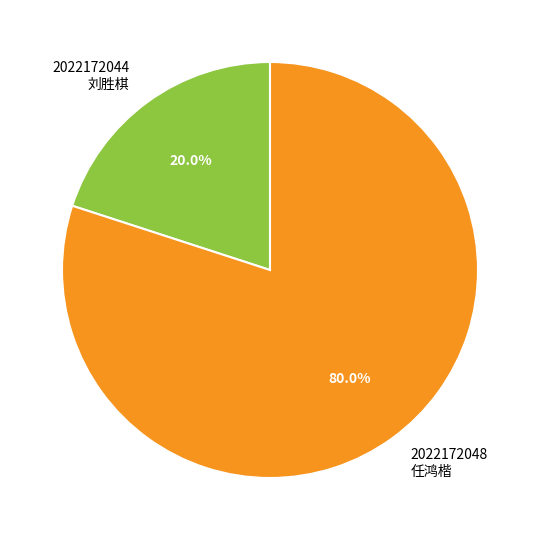

To the nearest percent, what is the difference between the largest and smallest slice percentages?

60%